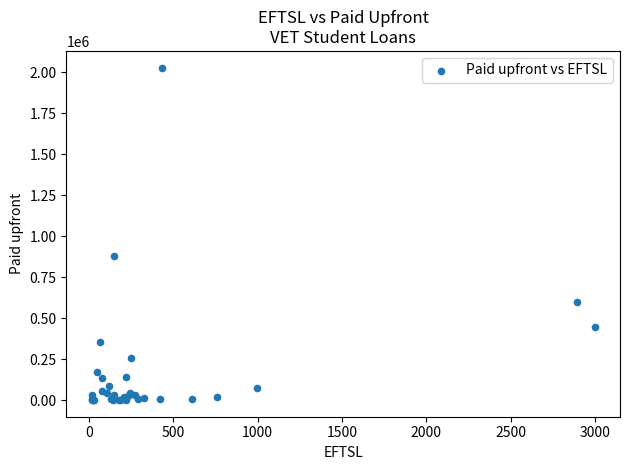

What Y value in the scatter plot is closest to 1014853?

878671.2